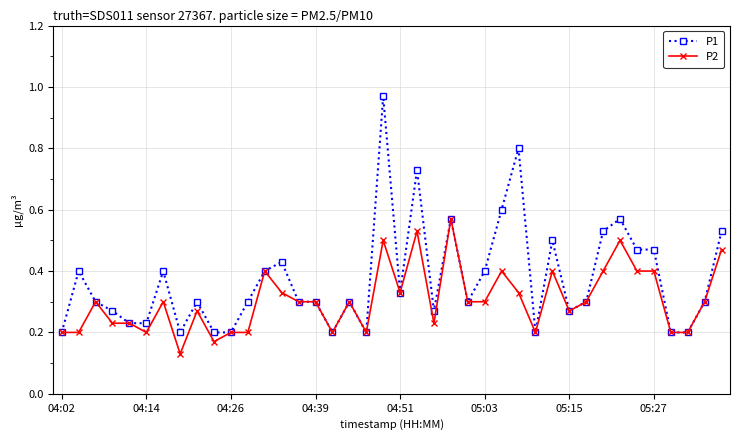

Which series has the widest spread of values?

P1